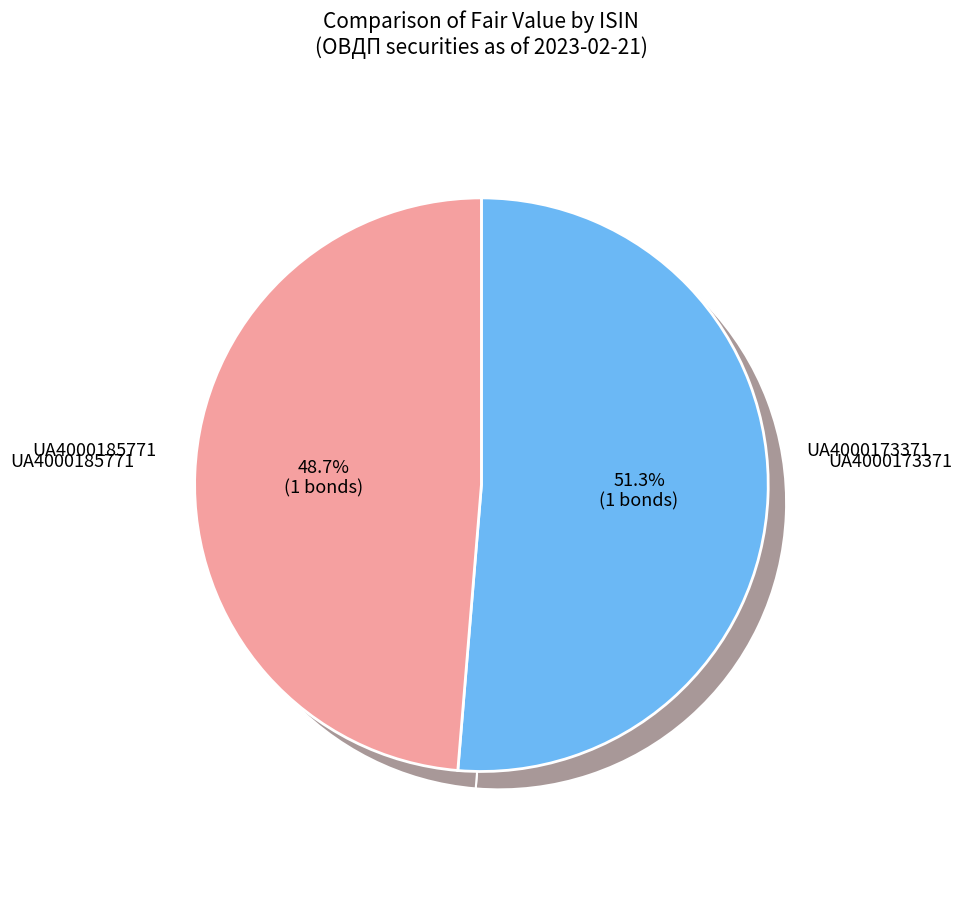

To the nearest percent, what is the combined percentage of UA4000173371 and UA4000185771?

100%